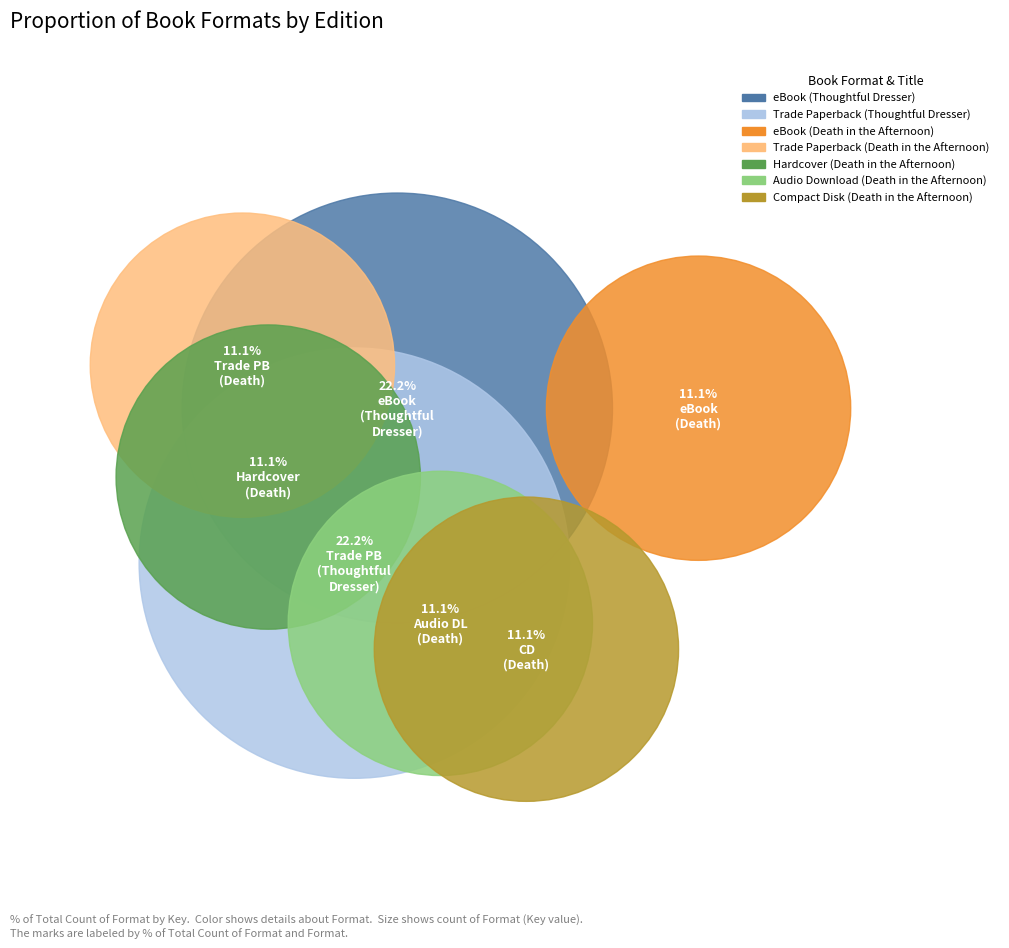

Count the number of slices in the pie.

7